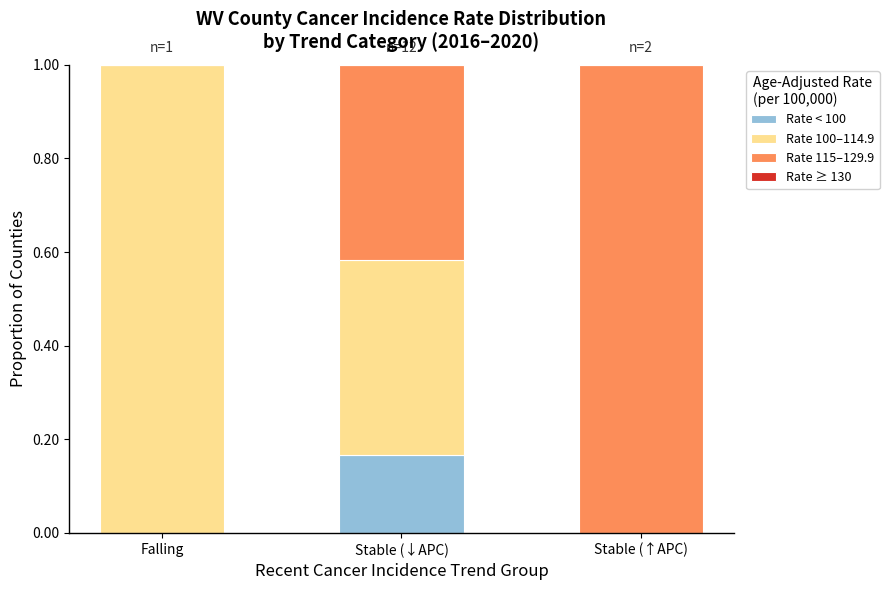

What is the total value across all series at Stable (↓APC)?

1.0